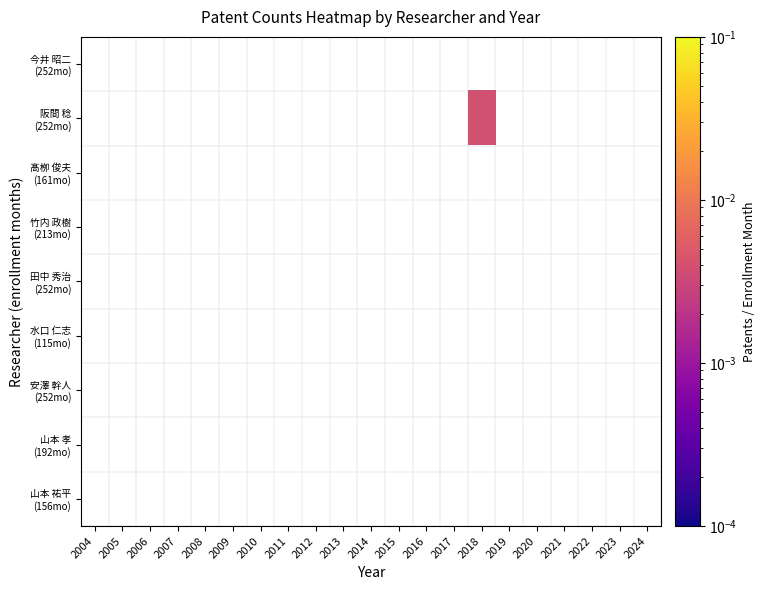

At which category does the chart reach its minimum across all series?

2018